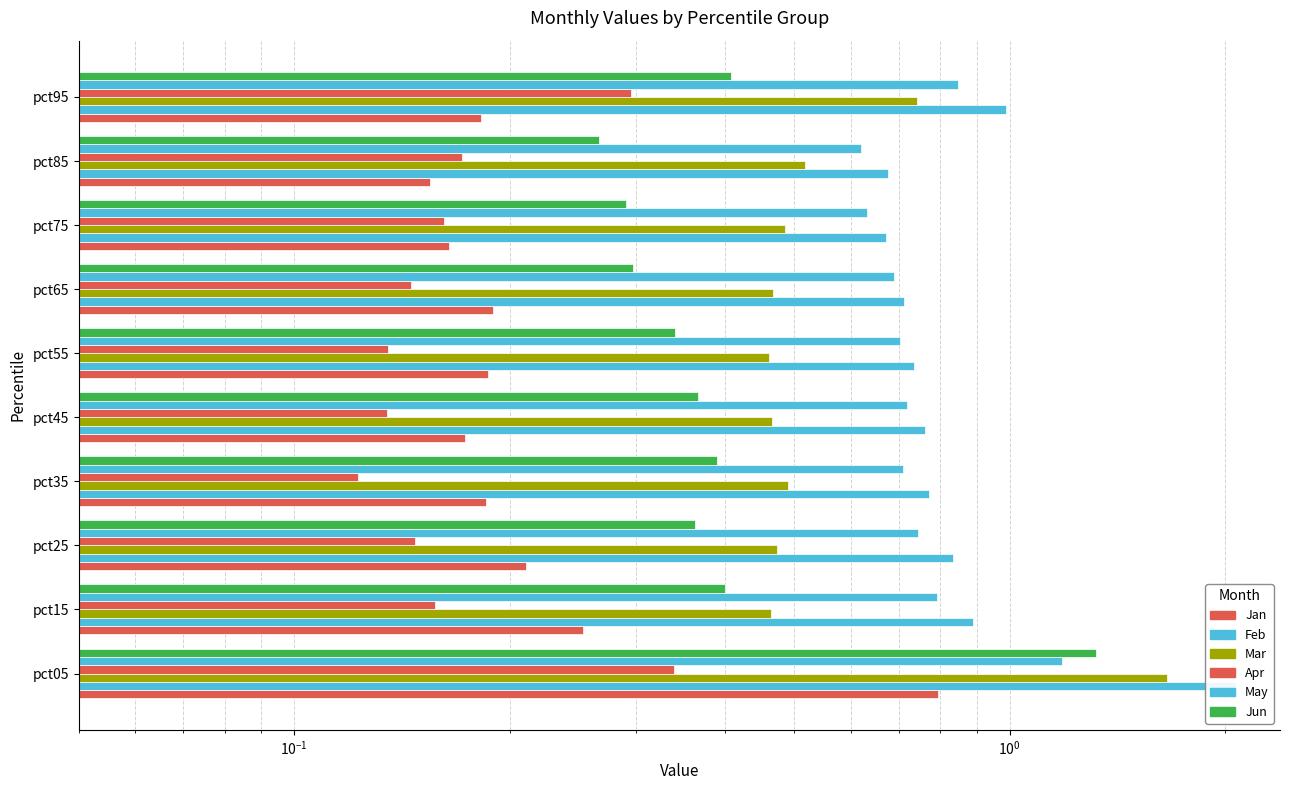

What is the difference between the second highest and minimum values in the Jan series?

0.1